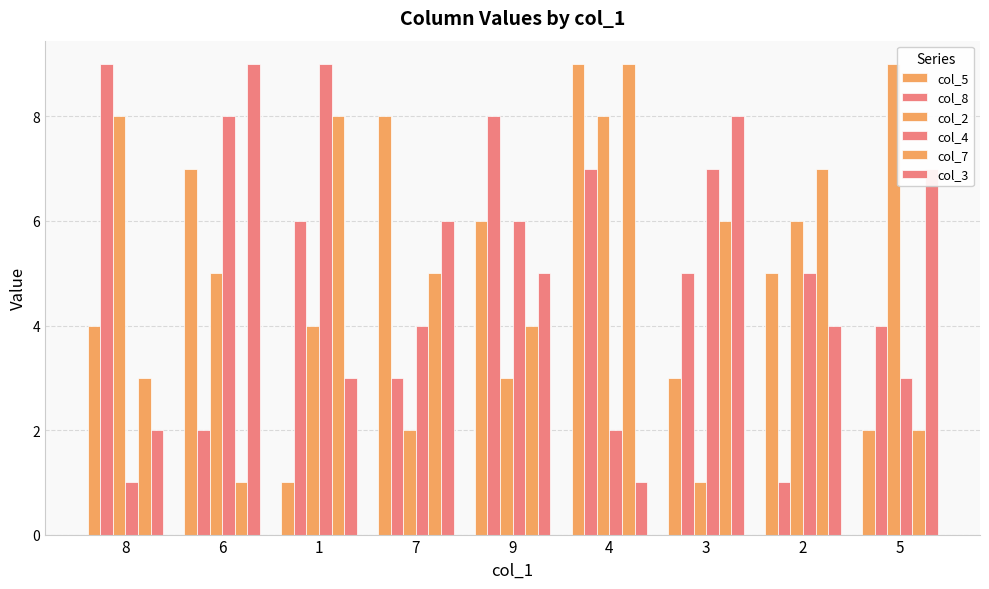

Count the number of categories in the chart.

9